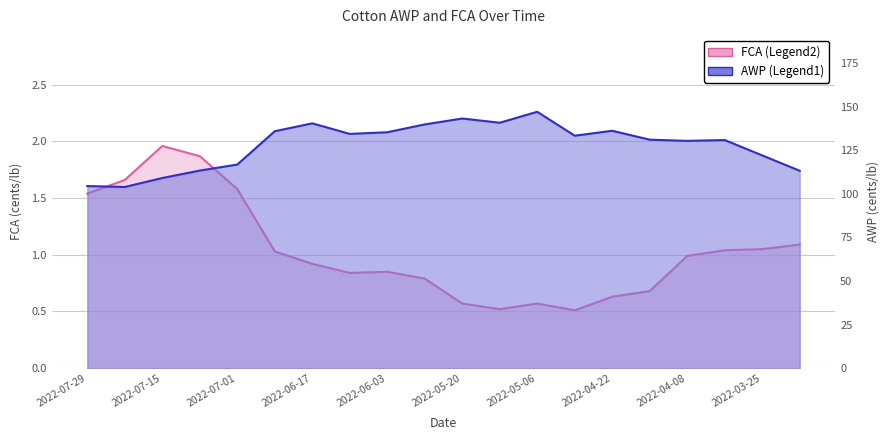

What is the difference between the second highest and minimum values in the AWP series?

39.3